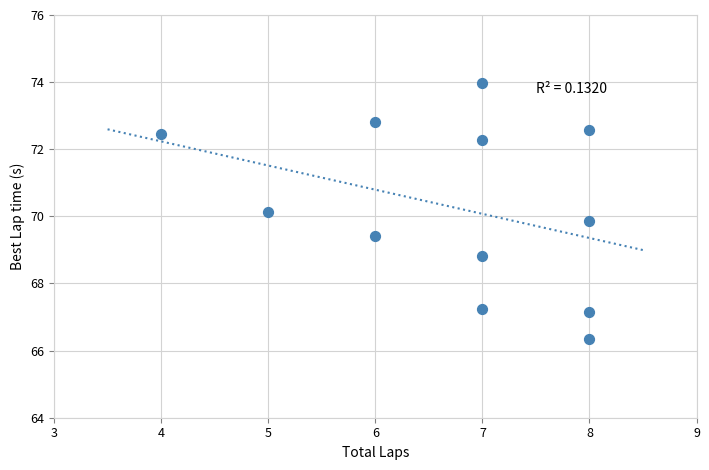

What is the range of X values (max minus min)?

4.0